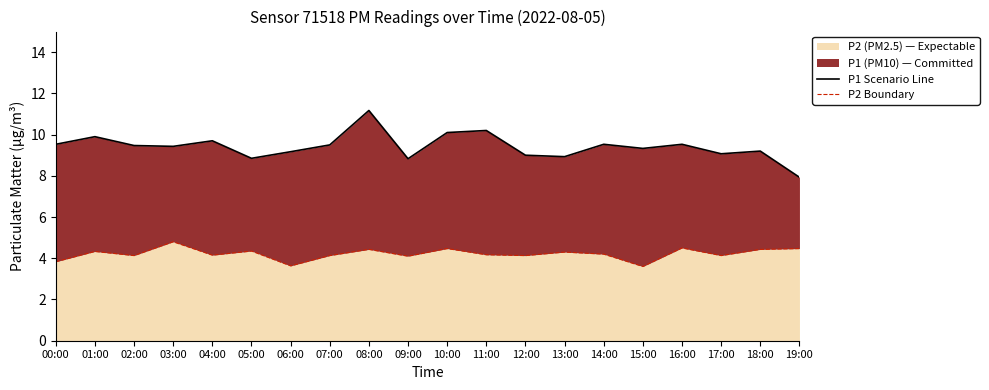

How many interior local valleys does the P1 Scenario Line series have?

6